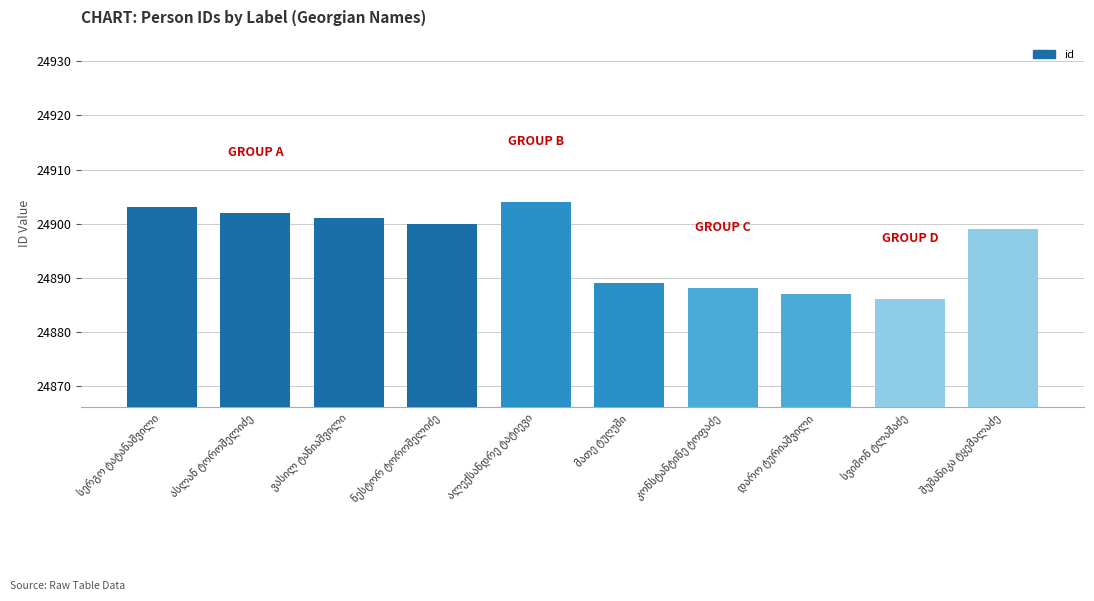

What is the greatest value displayed?

24904